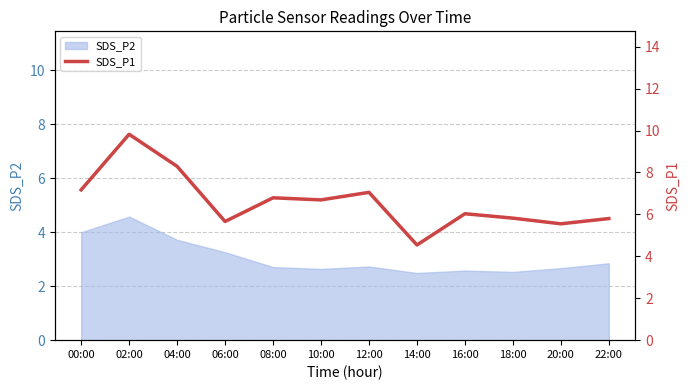

The SDS_P2 series shows 4.7 at 20:00. True or false?

False